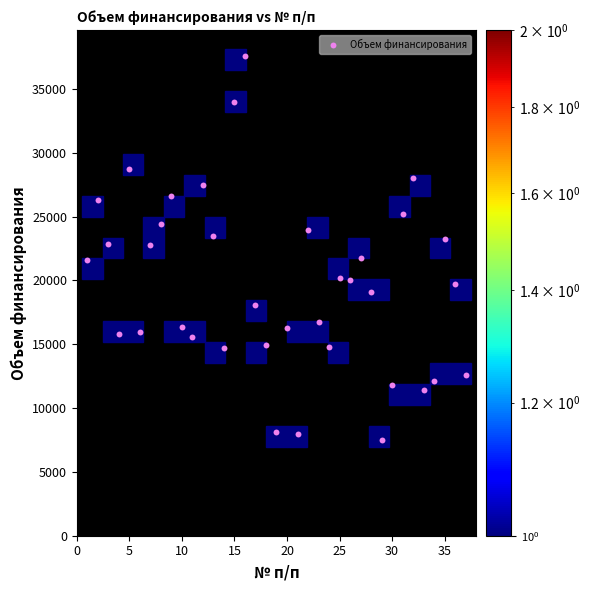

What is the range of X values (max minus min)?

36.0